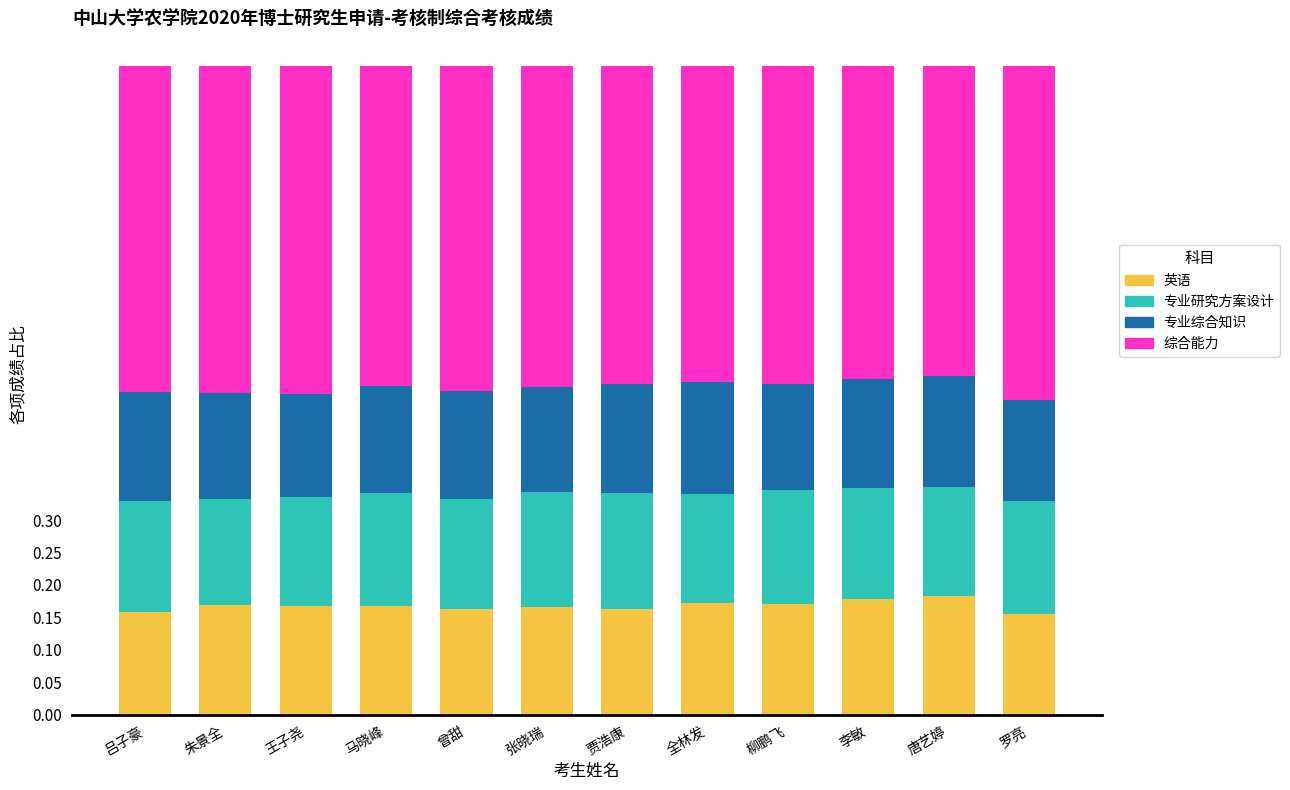

What is the total value across all series at 罗亮?

1.0